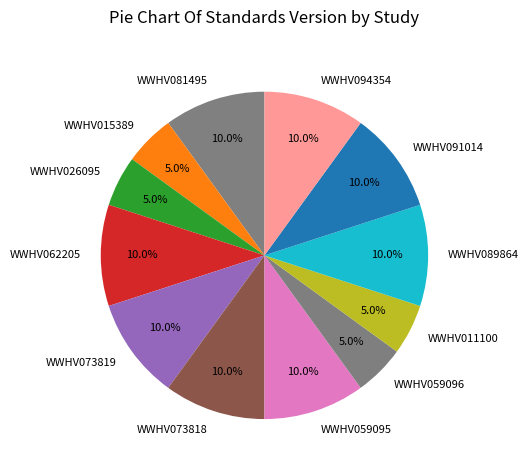

Between WWHV073818 and WWHV059096, which is larger?

WWHV073818